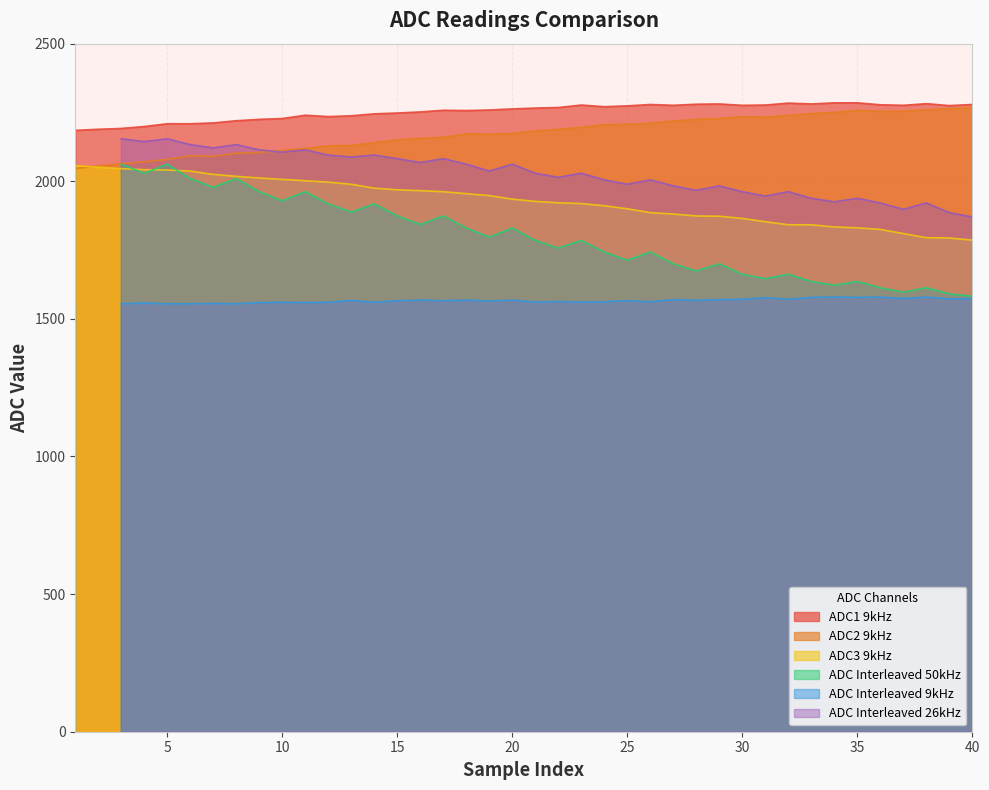

True or false: ADC1 9kHz and ADC3 9kHz cross at least once.

False